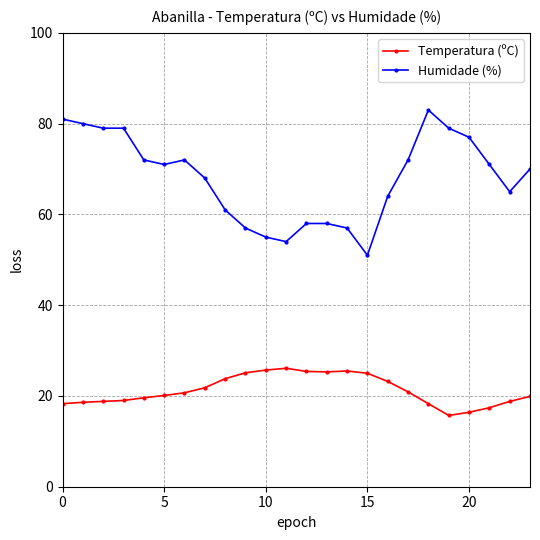

What is the smallest value displayed?

15.7